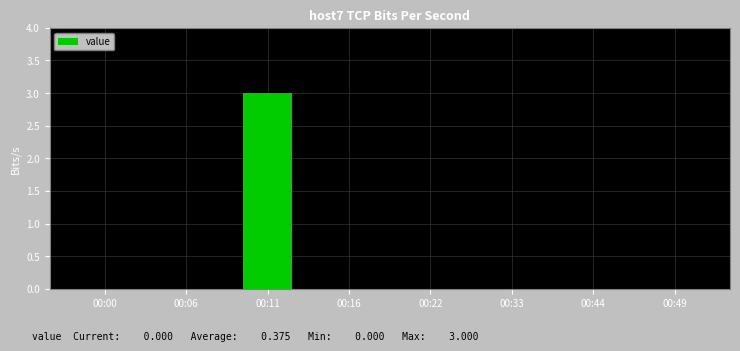

What is the maximum value shown in the chart?

3